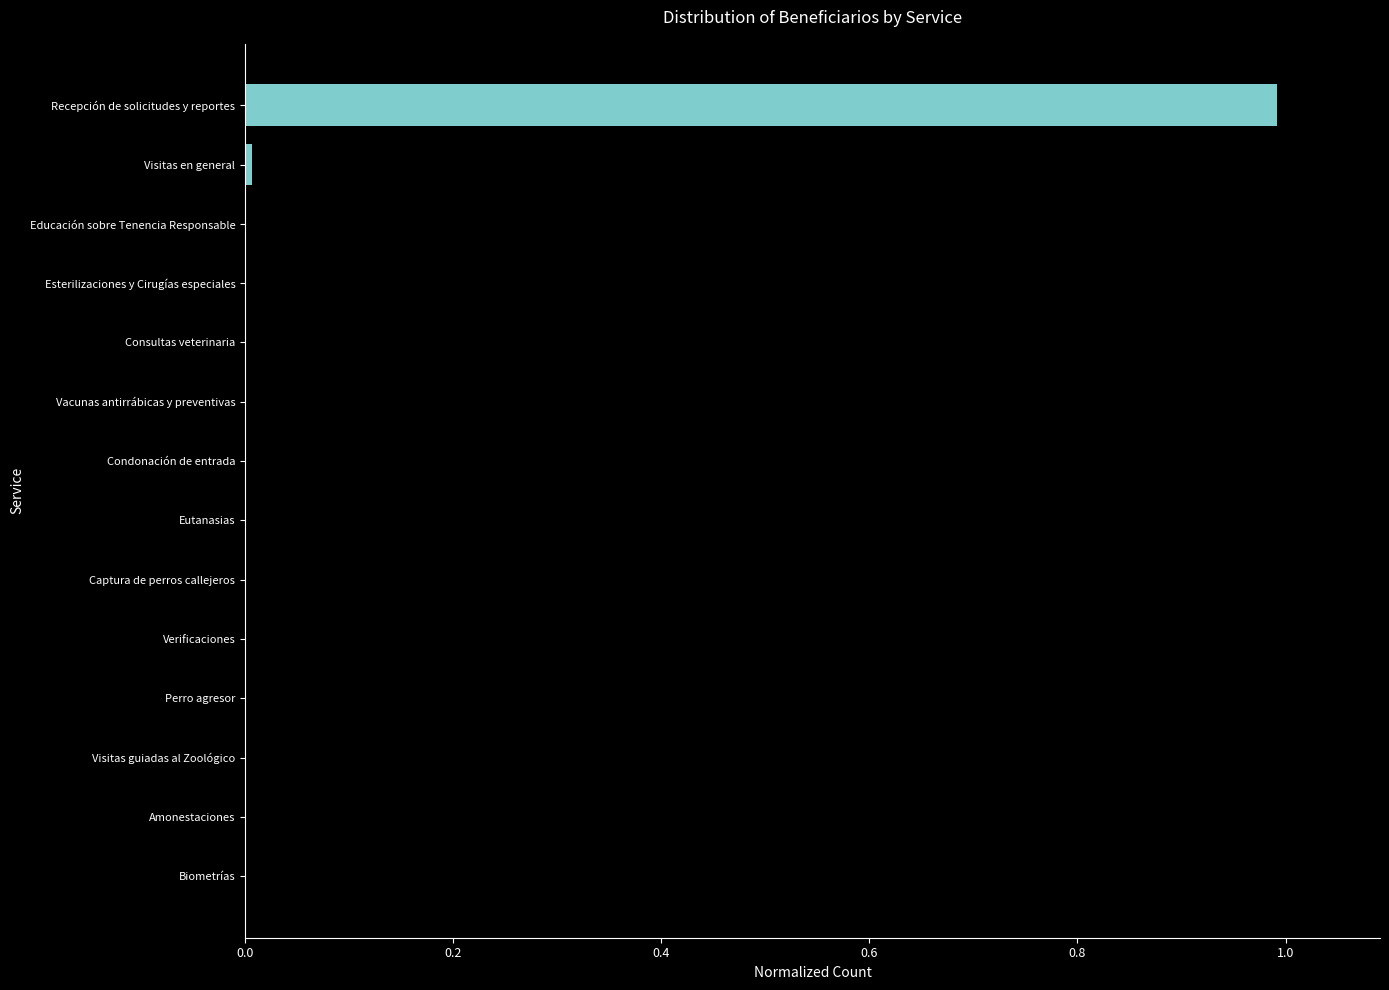

Is it true that the value at Captura de perros callejeros is 0.0?

True